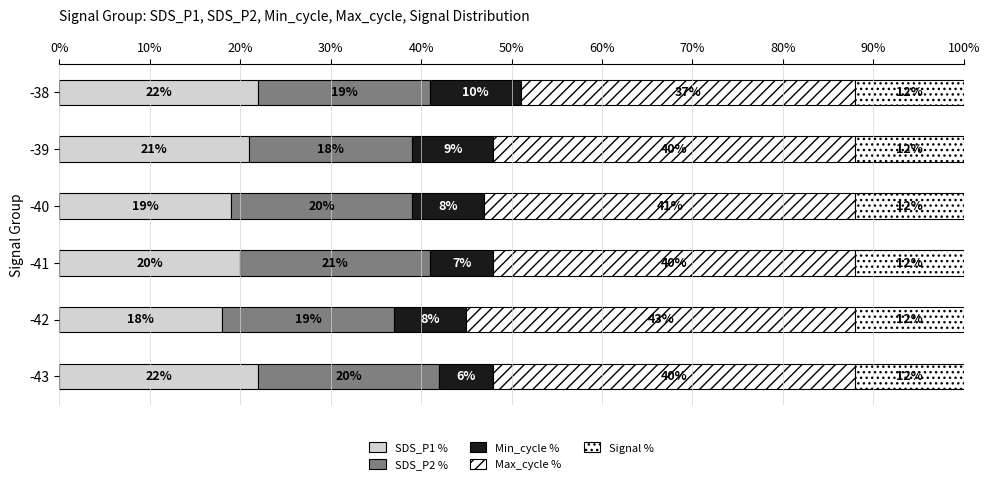

How many data points in SDS_P1 % are less than 21?

3